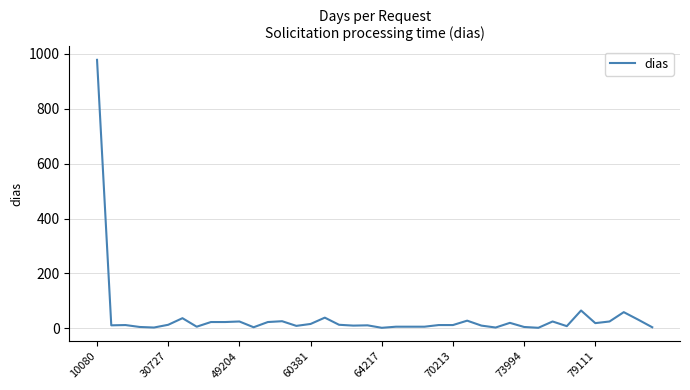

What is the maximum value shown in the chart?

978